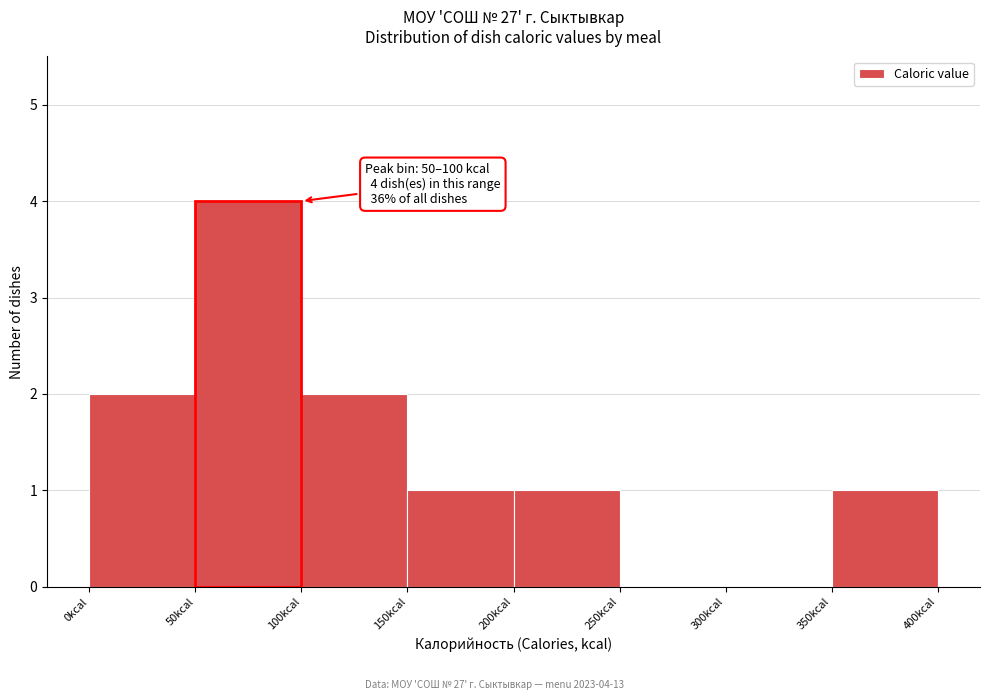

Which range on the x-axis has the tallest bar?

50 to 100